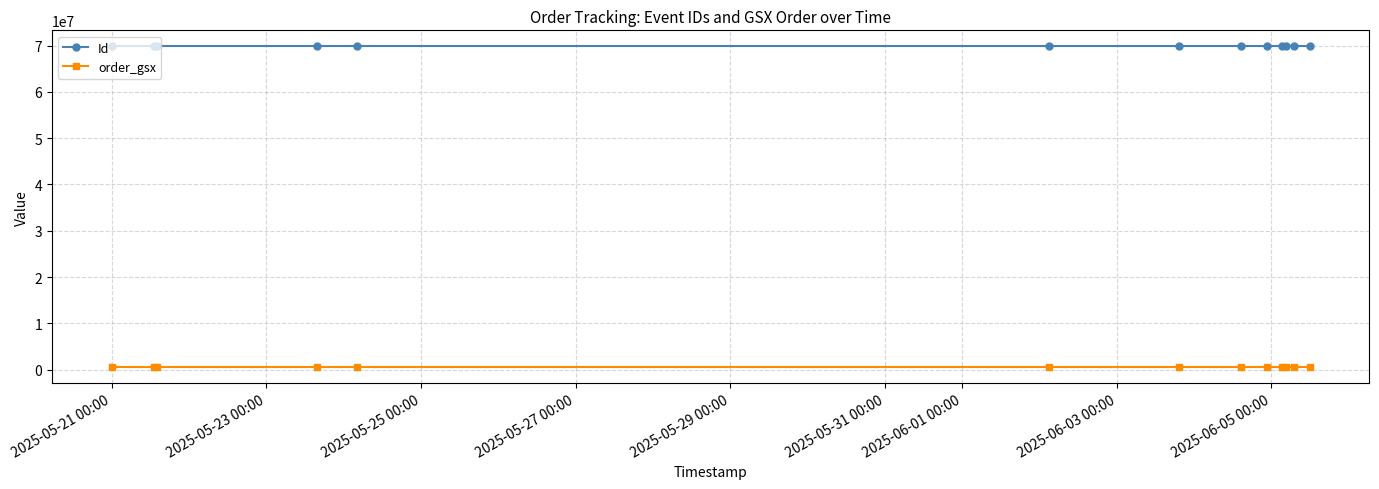

What is the maximum value shown in the chart?

69857641